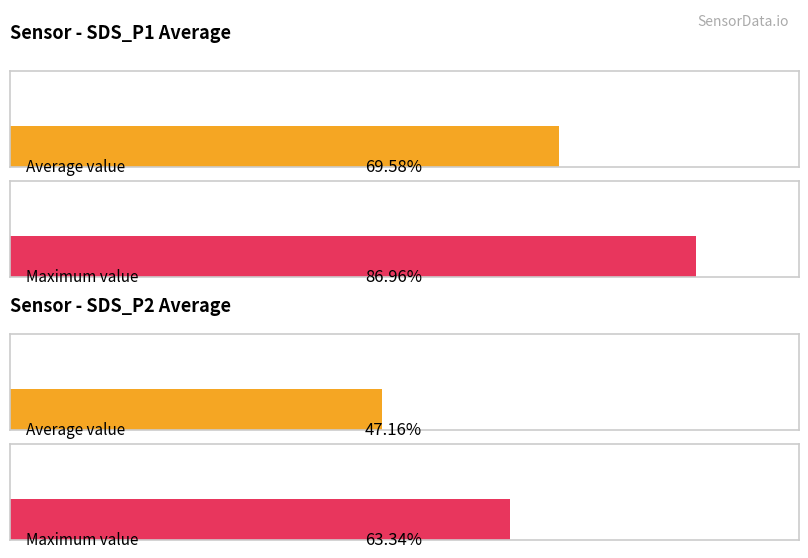

Is the value of SDS_P2 at 00:53 greater than the value of SDS_P1 at 01:24?

No